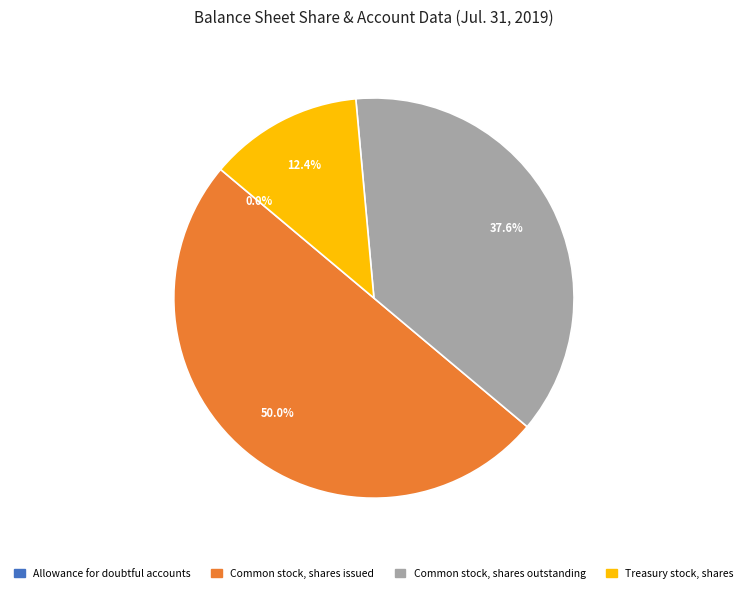

Which slice is the largest?

Common stock, shares issued